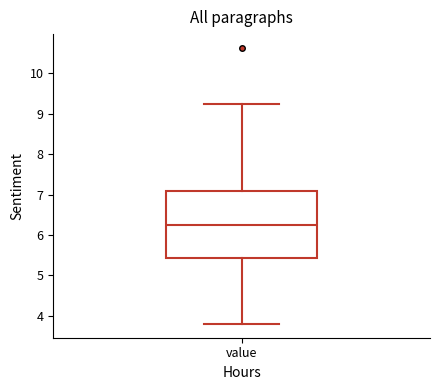

Transcribe this box plot: give where the median line is, the range the box spans, and where the two whiskers end, as read against the y-axis. The values are not printed on the chart, so give them approximately, as read against the axis.

median 6.2, box 5.4 to 7.1, whiskers 3.8 to 9.3